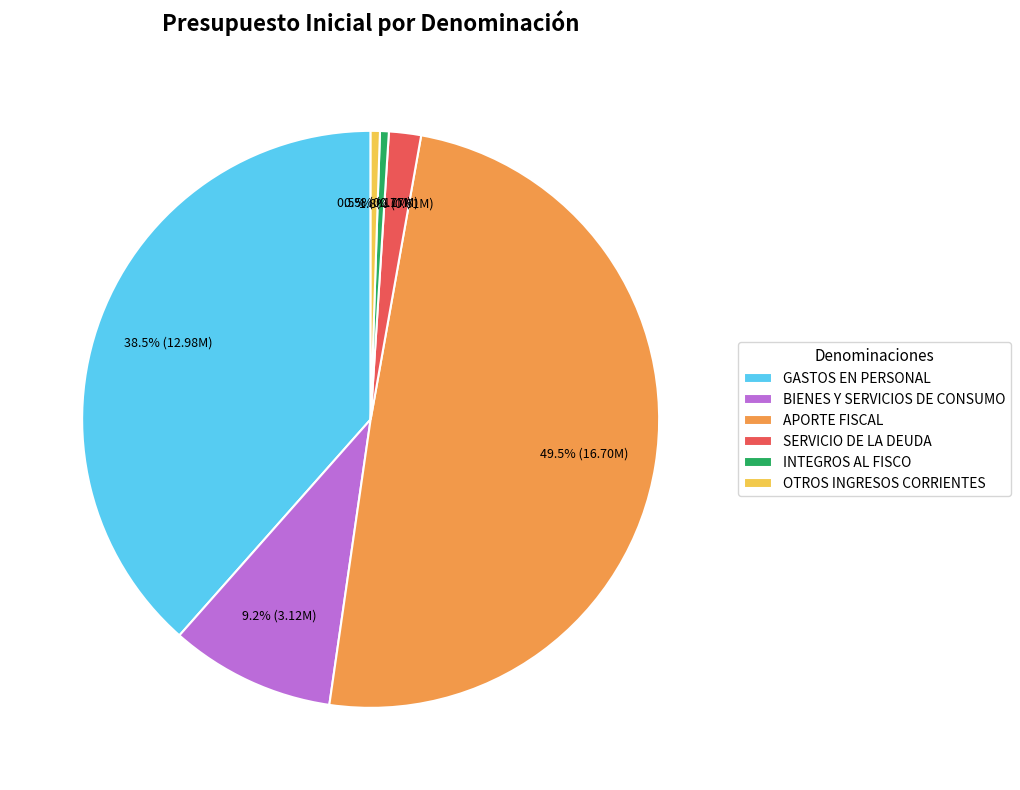

Between INTEGROS AL FISCO and SERVICIO DE LA DEUDA, which is larger?

SERVICIO DE LA DEUDA